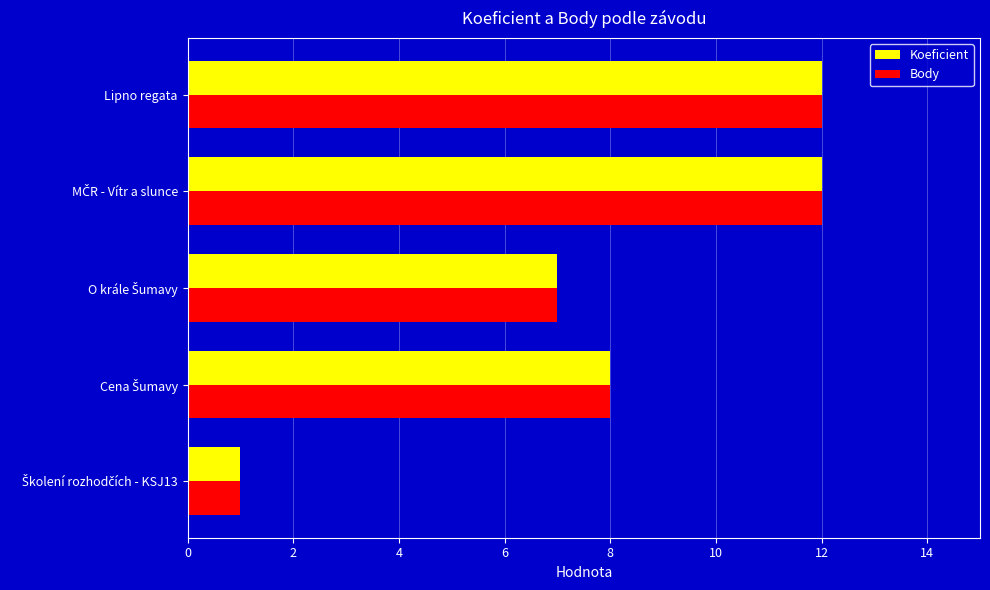

What is the sum of all Koeficient values?

40